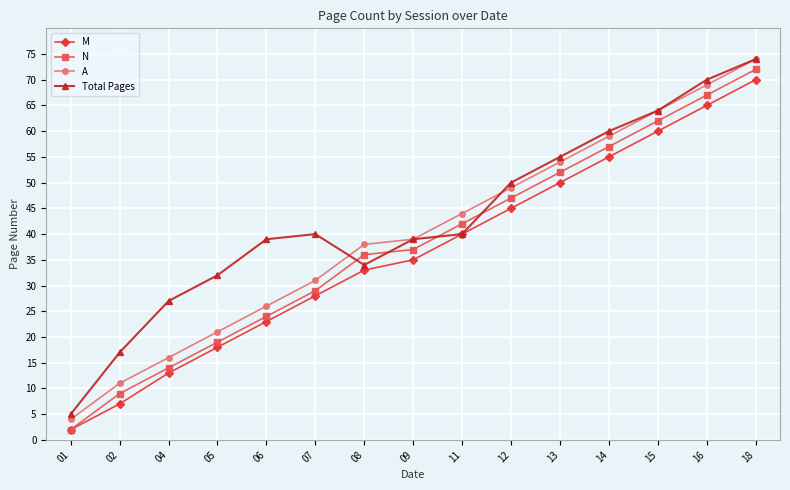

Rank the series by their average value, from highest to lowest.

Total Pages, A, N, M